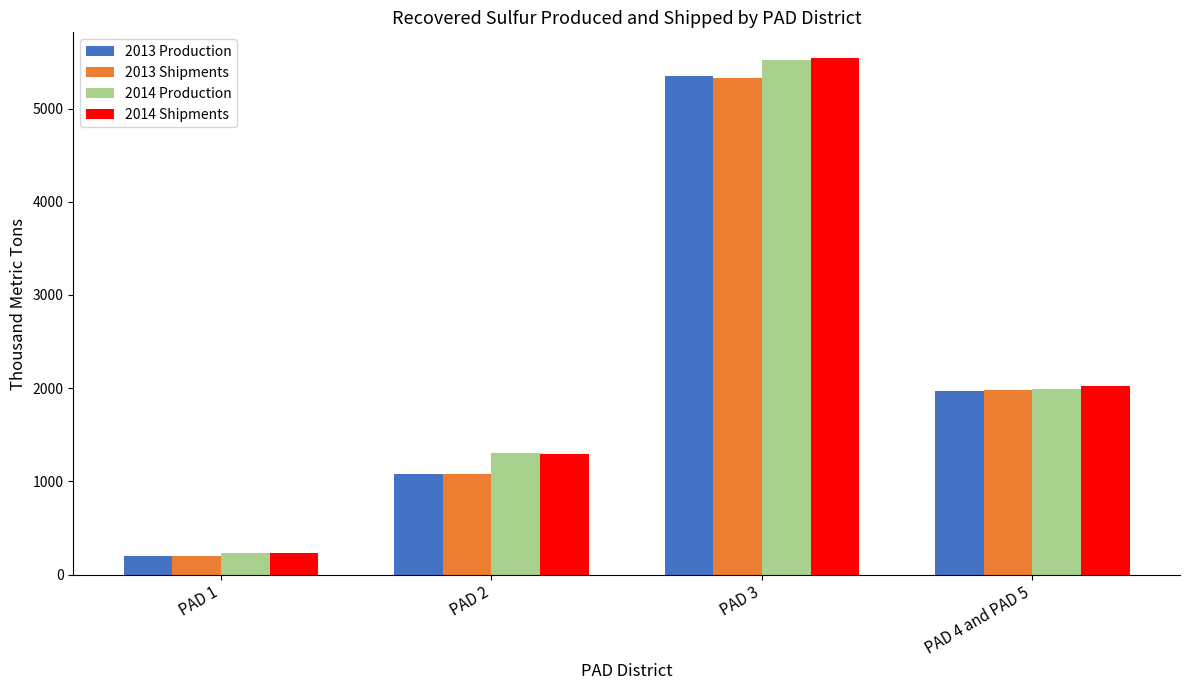

What is the sum of the 2013 Production values at PAD 3 and PAD 4 and PAD 5?

7320